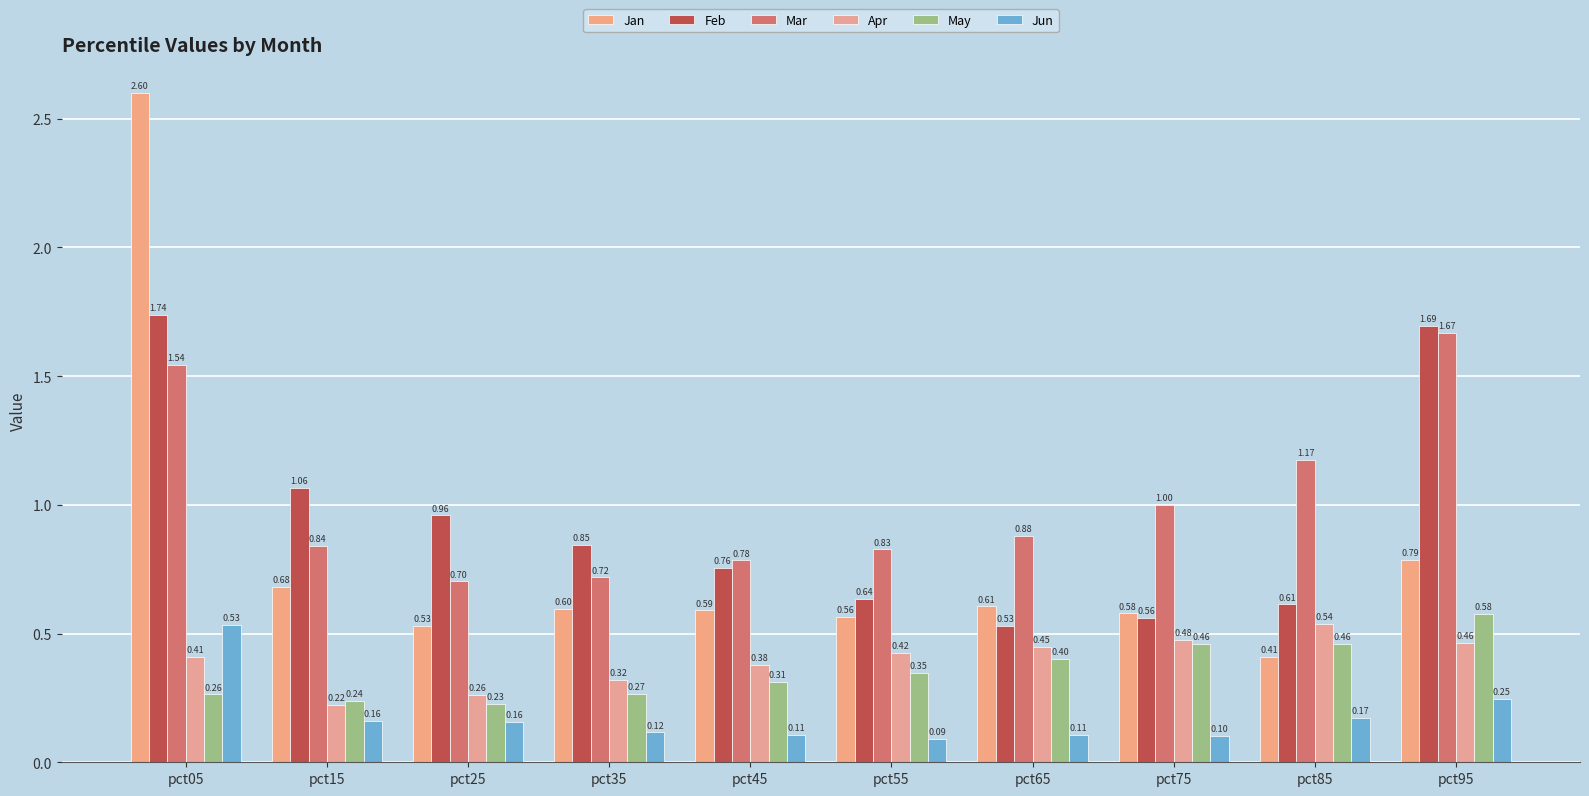

Reading right to left, extract all data points from this chart.

Jan: pct95=0.8	pct85=0.4	pct75=0.6	pct65=0.6	pct55=0.6	pct45=0.6	pct35=0.6	pct25=0.5	pct15=0.7	pct05=2.6
Feb: pct95=1.7	pct85=0.6	pct75=0.6	pct65=0.5	pct55=0.6	pct45=0.8	pct35=0.8	pct25=1.0	pct15=1.1	pct05=1.7
Mar: pct95=1.7	pct85=1.2	pct75=1.0	pct65=0.9	pct55=0.8	pct45=0.8	pct35=0.7	pct25=0.7	pct15=0.8	pct05=1.5
Apr: pct95=0.5	pct85=0.5	pct75=0.5	pct65=0.4	pct55=0.4	pct45=0.4	pct35=0.3	pct25=0.3	pct15=0.2	pct05=0.4
May: pct95=0.6	pct85=0.5	pct75=0.5	pct65=0.4	pct55=0.3	pct45=0.3	pct35=0.3	pct25=0.2	pct15=0.2	pct05=0.3
Jun: pct95=0.2	pct85=0.2	pct75=0.1	pct65=0.1	pct55=0.1	pct45=0.1	pct35=0.1	pct25=0.2	pct15=0.2	pct05=0.5